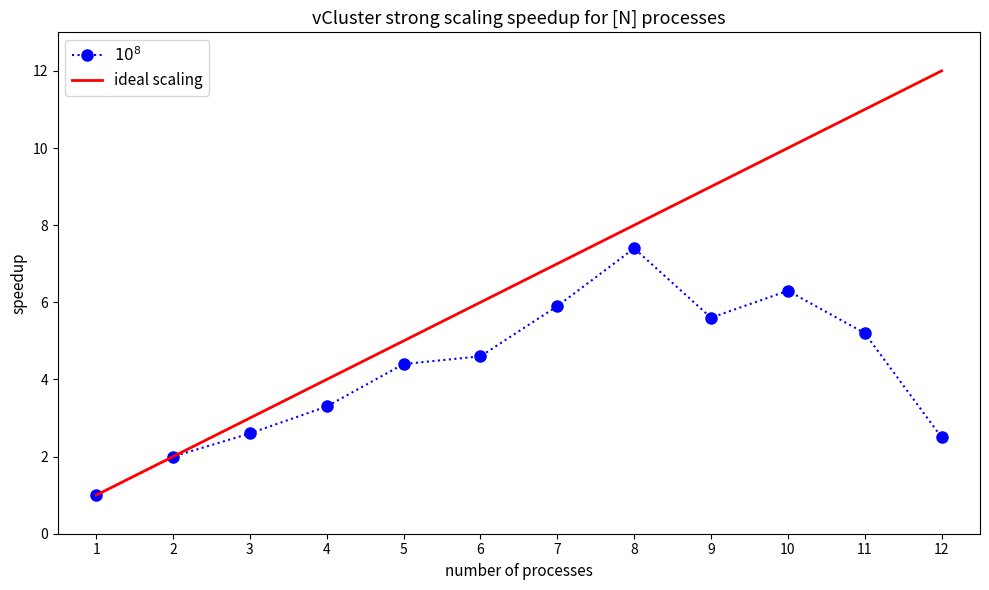

Reading left to right, transcribe all the data shown in this chart.

$10^8$: 1.0	2.0	2.6	3.3	4.4	4.6	5.9	7.4	5.6	6.3	5.2	2.5
ideal scaling: 1.0	2.0	3.0	4.0	5.0	6.0	7.0	8.0	9.0	10.0	11.0	12.0